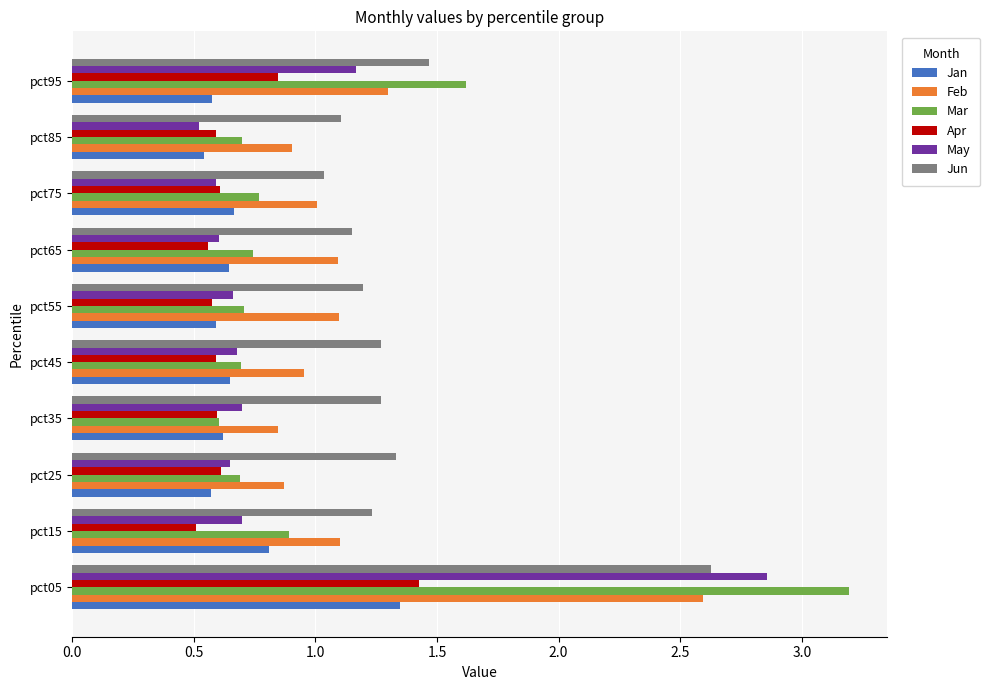

At which category does the chart reach its peak across all series?

pct05